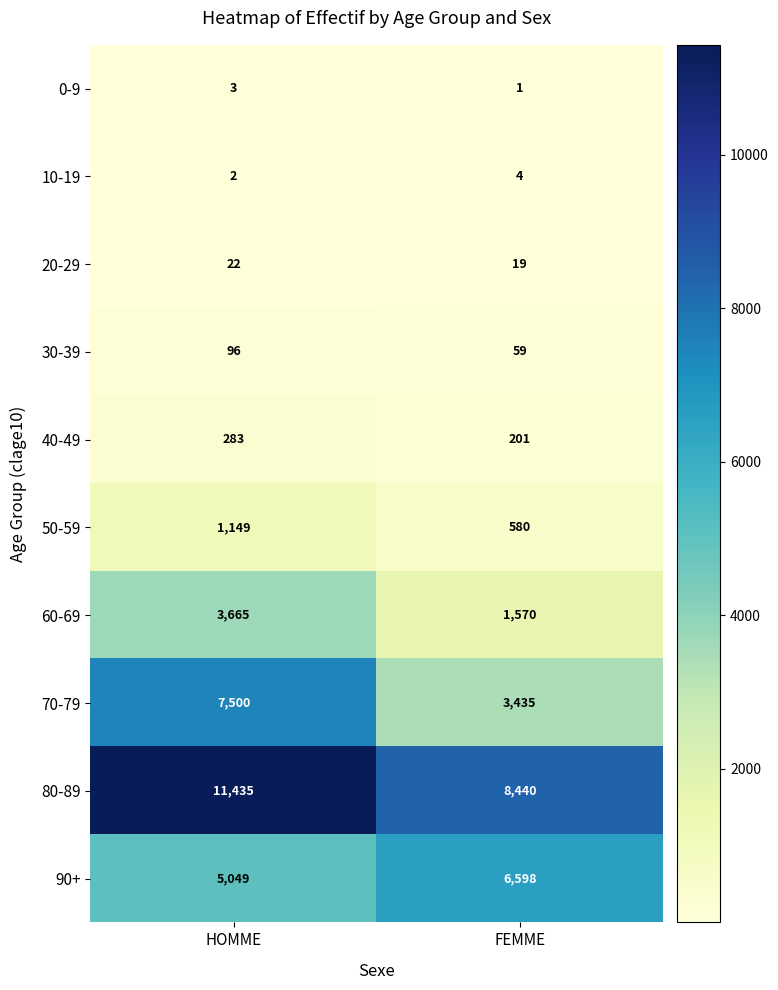

Which series has the largest total across all categories?

80-89